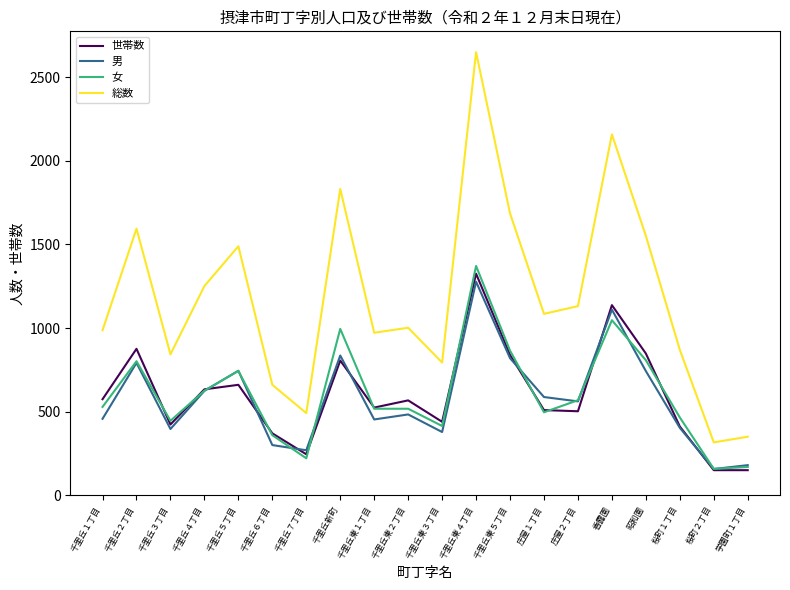

What is the smallest value displayed?

151